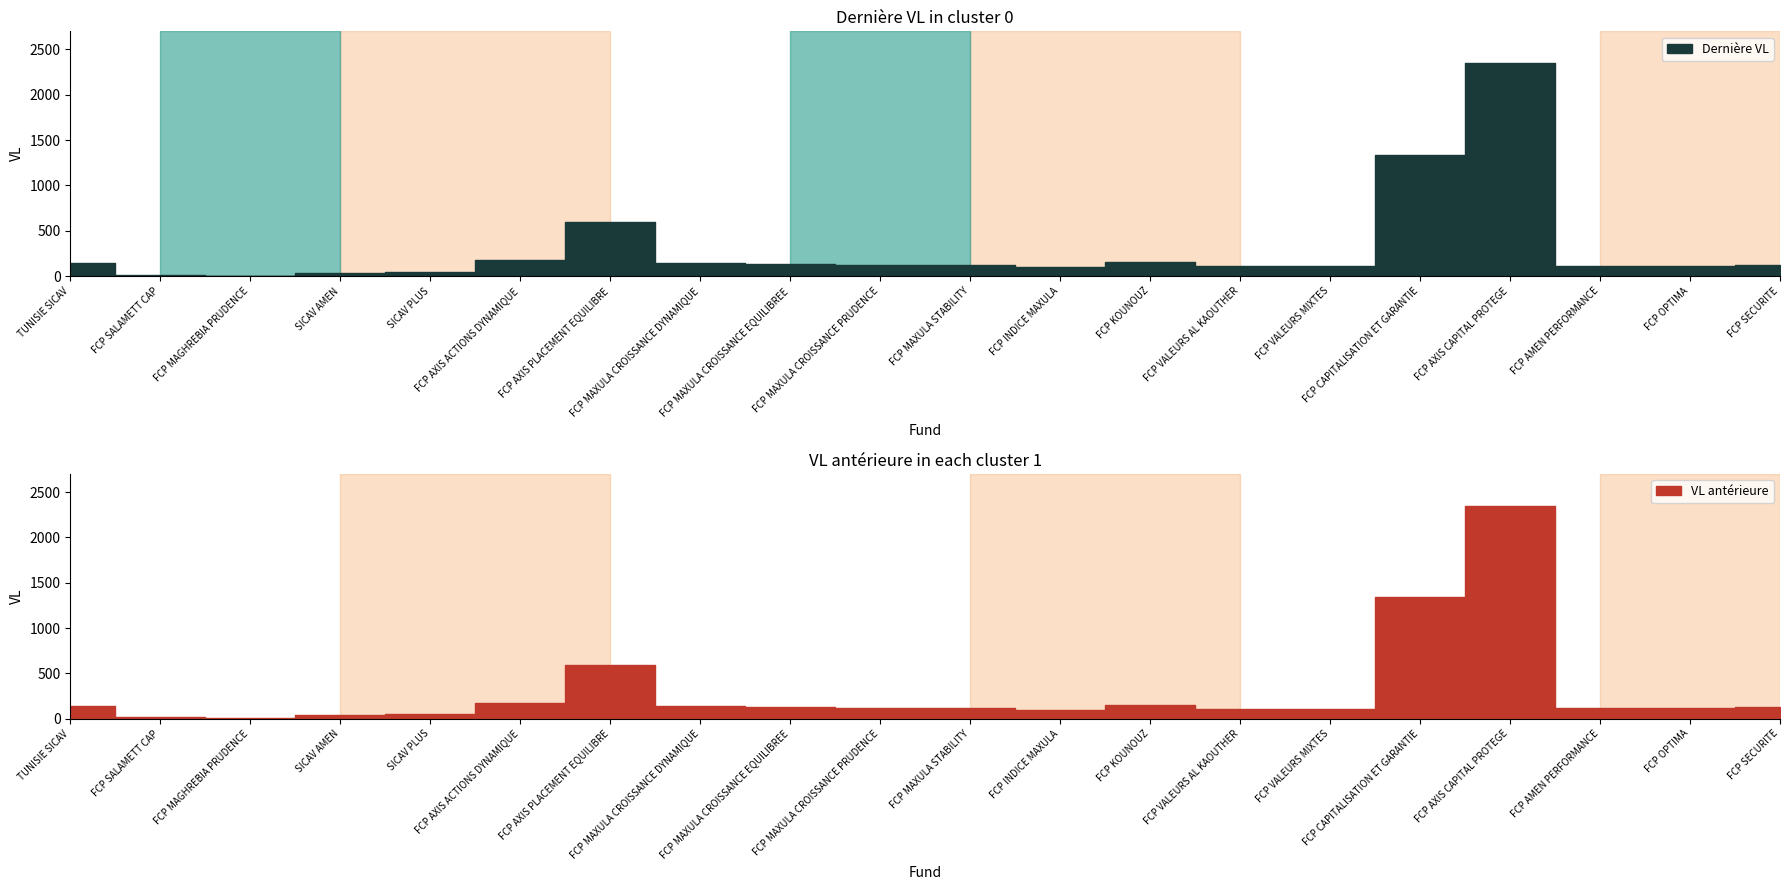

What is the approximate value of VL au 30/12/2011 at FCP INDICE MAXULA?

94.6